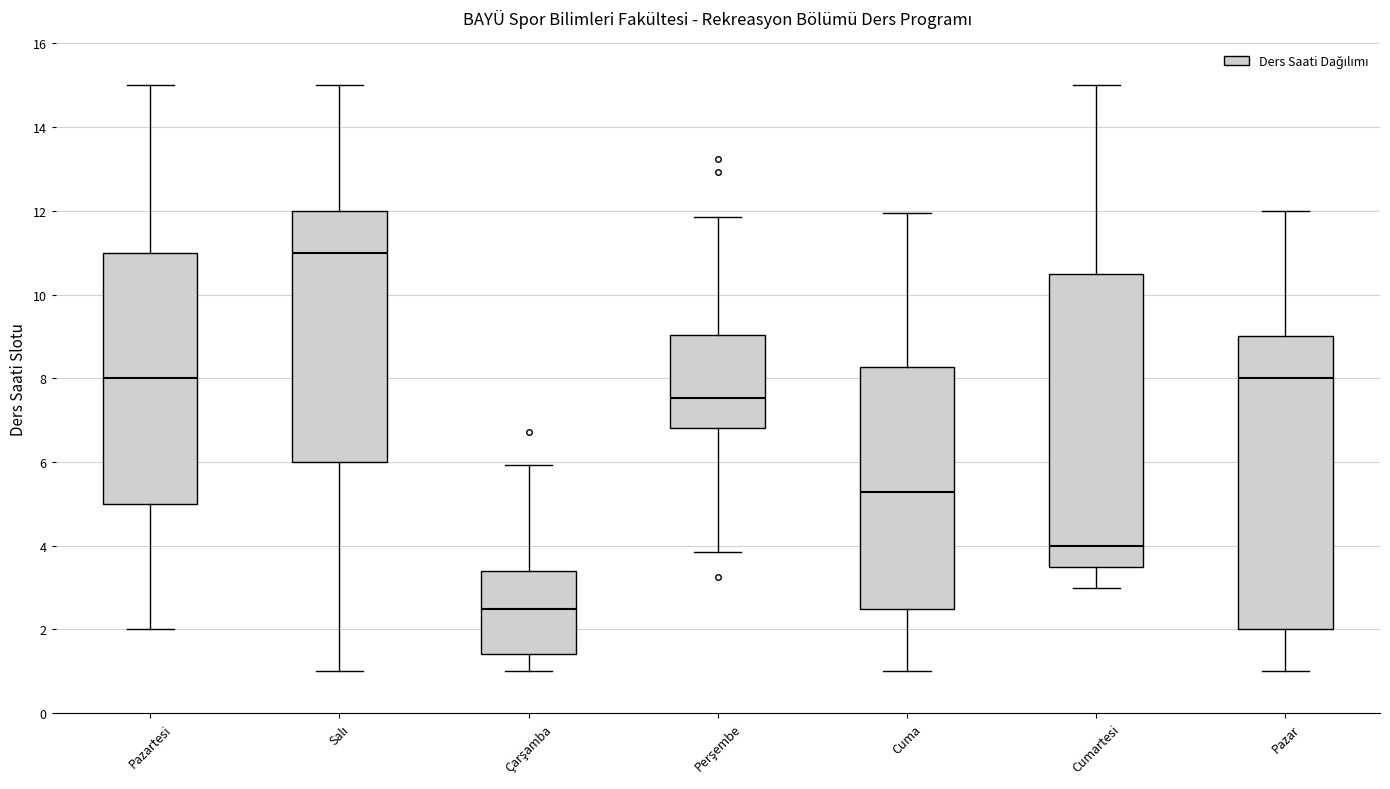

Reading left to right, transcribe this box plot: for each box, give where its median line is, the range the box spans, and where its two whiskers end, as read against the y-axis. The values are not printed on the chart, so give them approximately, as read against the axis.

Pazartesi: median 8.0, box 5.0 to 11.0, whiskers 2.0 to 15.0
Salı: median 11.0, box 6.0 to 12.0, whiskers 1.0 to 15.0
Çarşamba: median 2.4, box 1.4 to 3.4, whiskers 1.0 to 6.0
Perşembe: median 7.6, box 6.8 to 9.0, whiskers 3.8 to 11.8
Cuma: median 5.2, box 2.4 to 8.2, whiskers 1.0 to 12.0
Cumartesi: median 4.0, box 3.6 to 10.6, whiskers 3.0 to 15.0
Pazar: median 8.0, box 2.0 to 9.0, whiskers 1.0 to 12.0